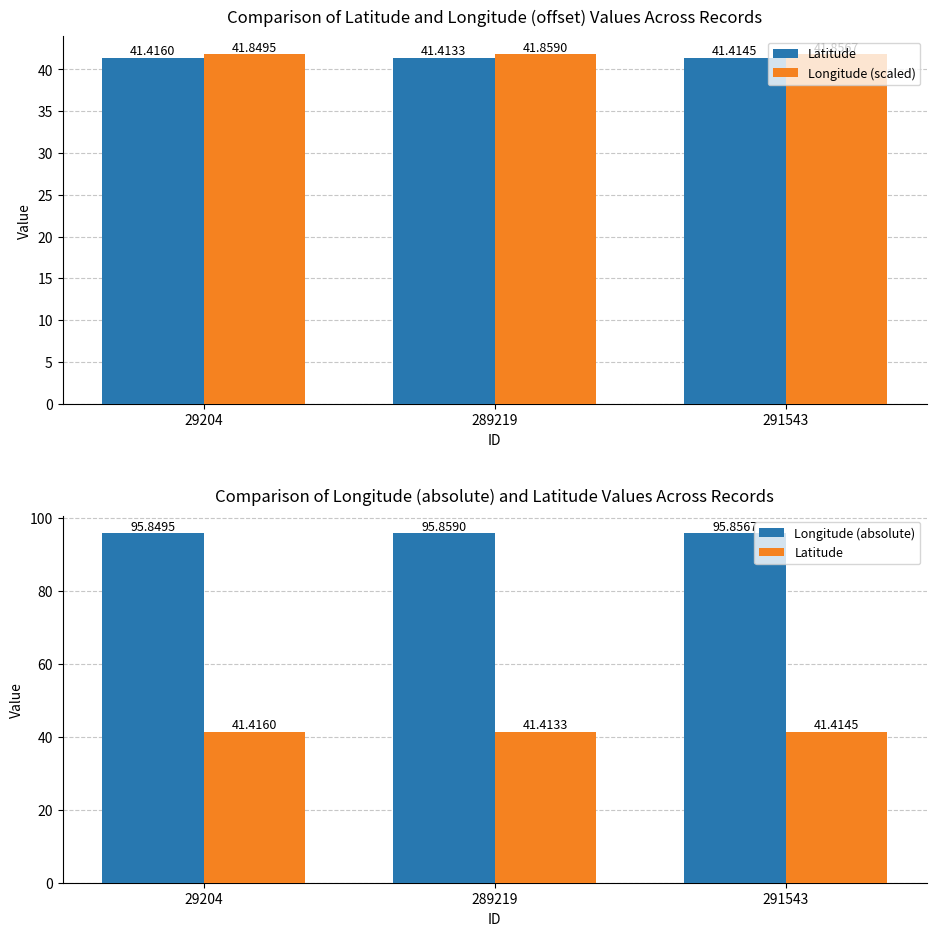

Reading right to left, what are all the values shown in this chart?

Latitude: 41.4	41.4	41.4
Longitude (scaled): 41.9	41.9	41.8
Longitude (absolute): 95.9	95.9	95.8